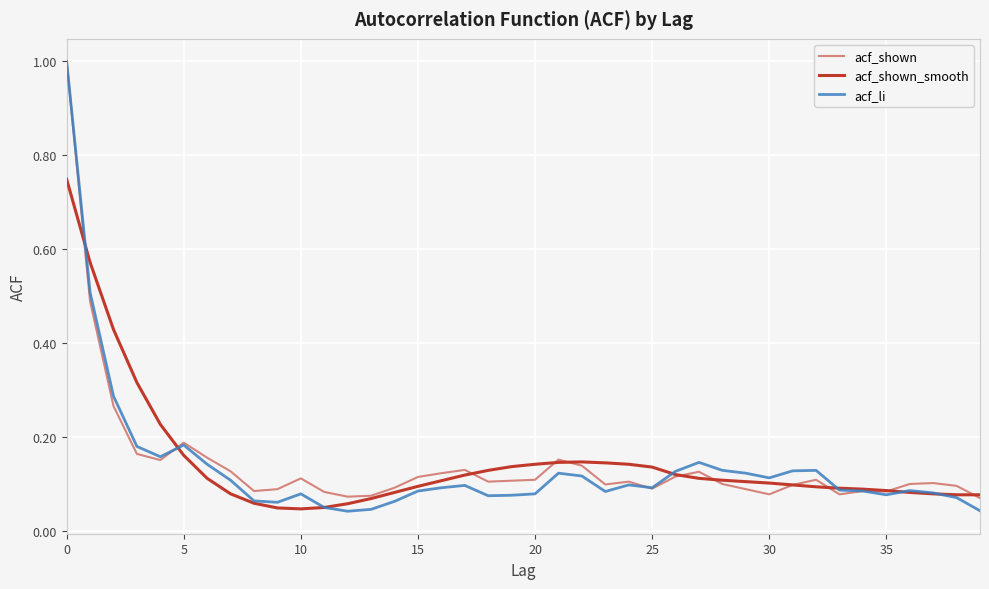

Is this an area chart (filled region under the line)?

No